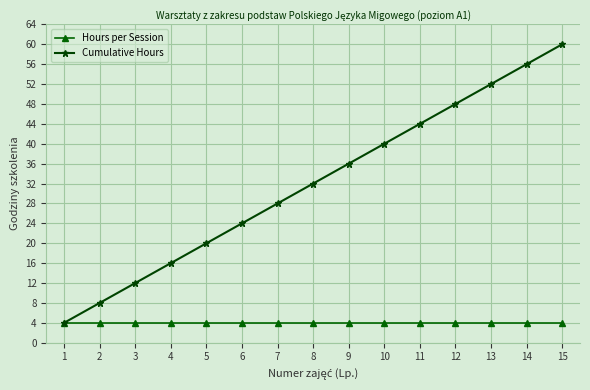

What is the value of the Cumulative Hours point at the 13th from the left?

52